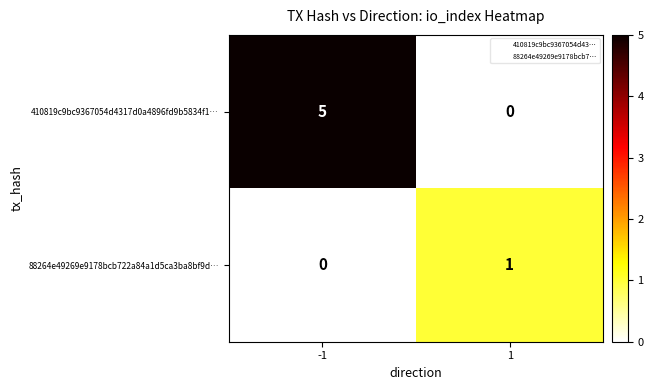

Which series changed the most between -1 and 1?

410819c9bc9367054d4317d0a4896fd9b5834f1…